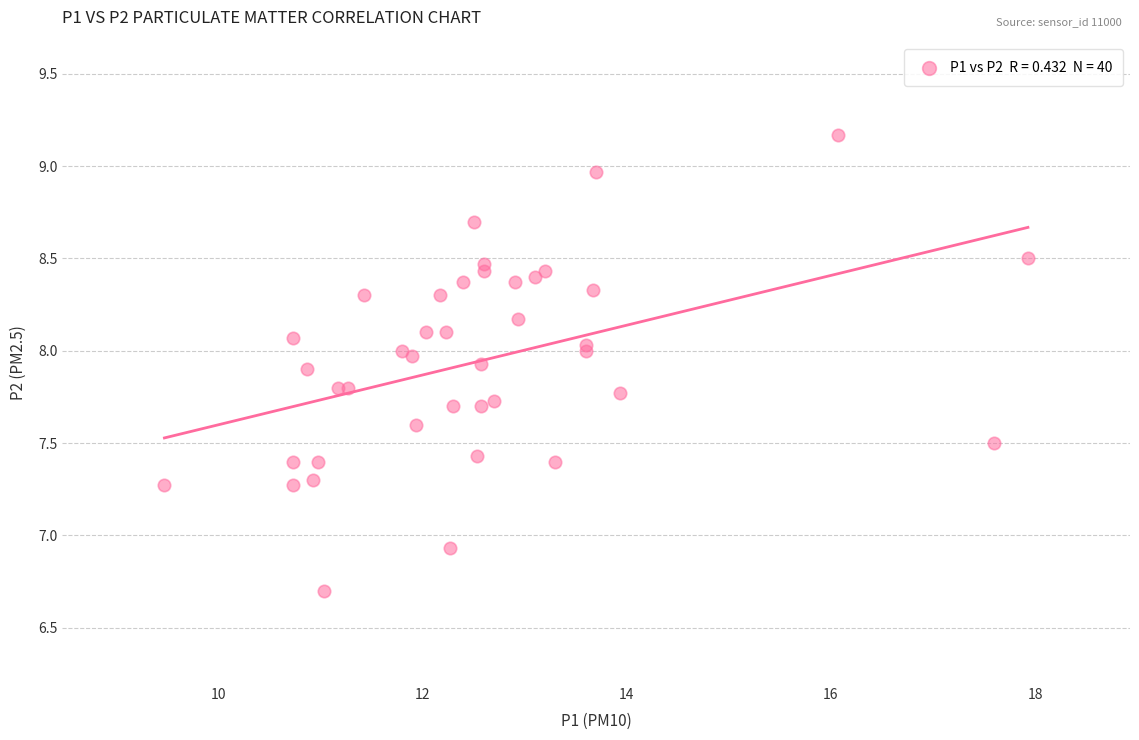

What Y value in the scatter plot is closest to 7?

6.9